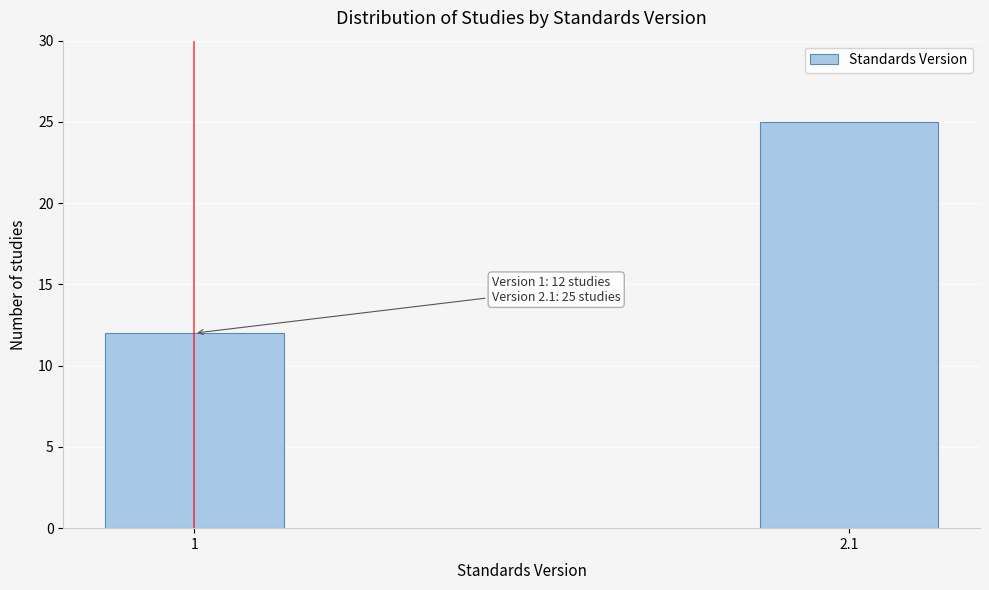

Reading right to left, what are all the values shown in this chart?

2.1=25	1=12